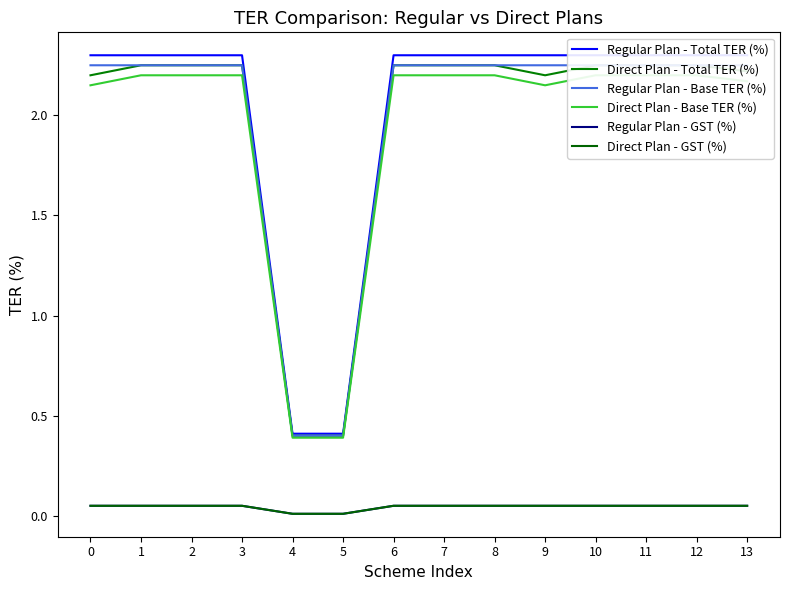

Count the Regular Plan - Base TER (%) values in the range 2 to 3.

12